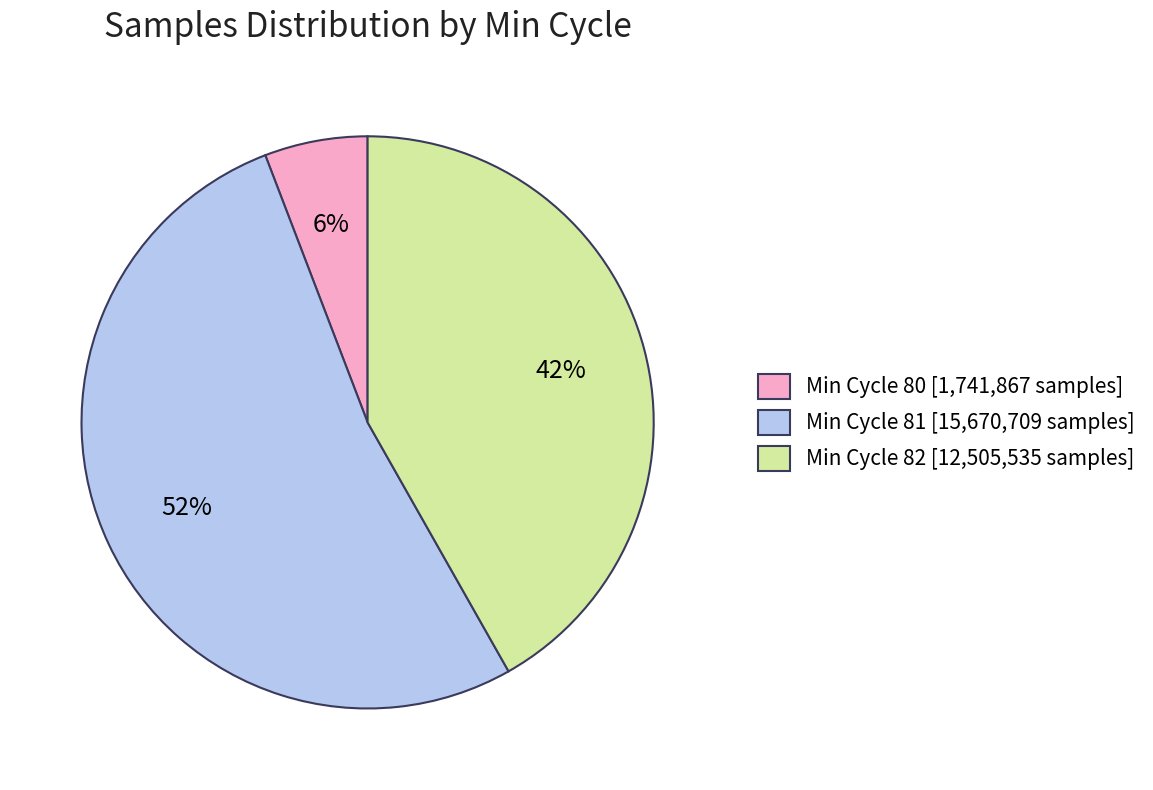

Do Min Cycle 81 [15,670,709 samples] and Min Cycle 82 [12,505,535 samples] together represent more than half of the pie?

Yes